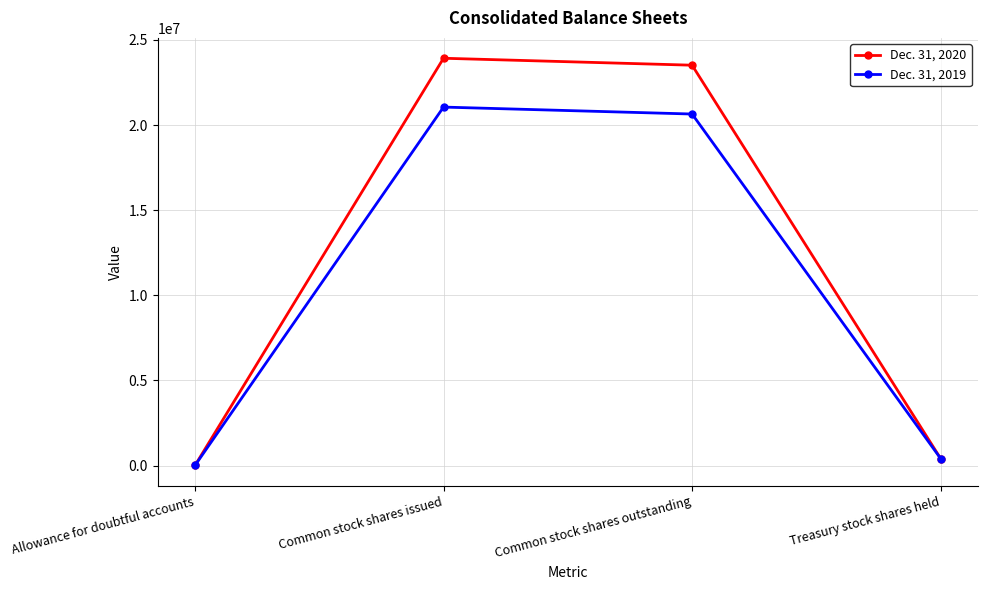

In Dec. 31, 2020, how many points are higher than both neighbors (excluding endpoints)?

1